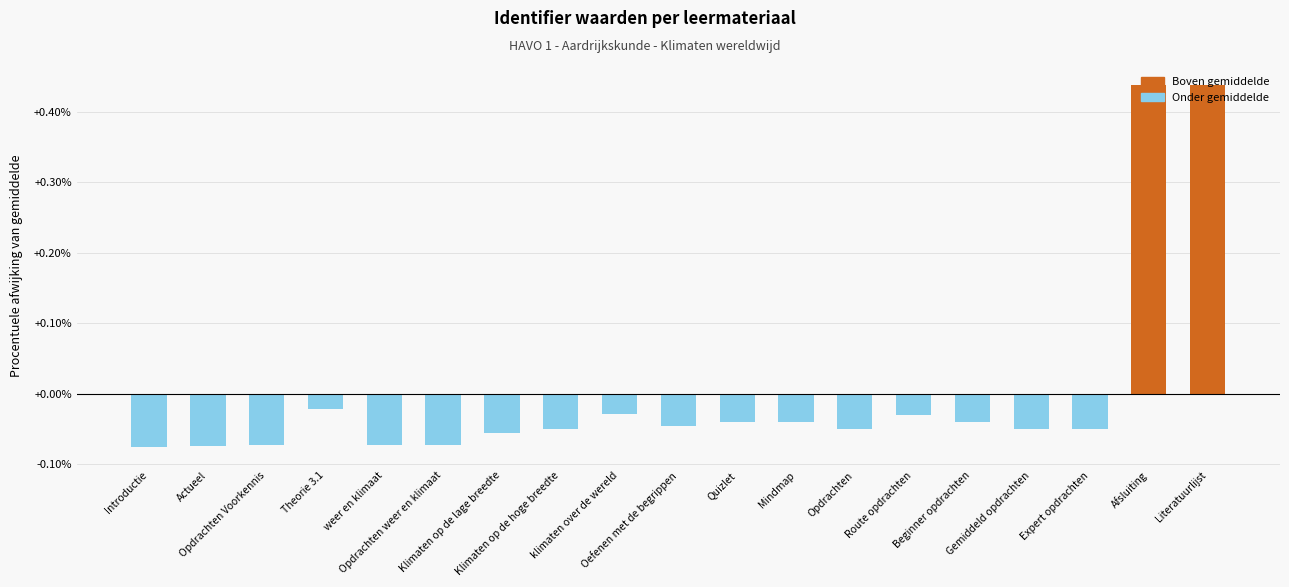

What is the difference between the maximum and minimum values?

0.5